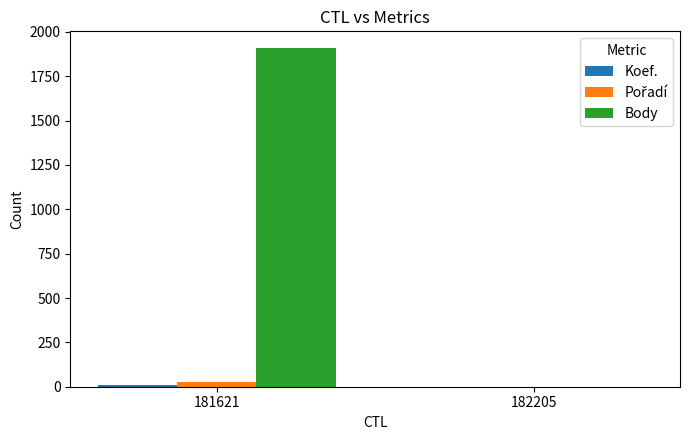

What is the greatest value displayed?

1908